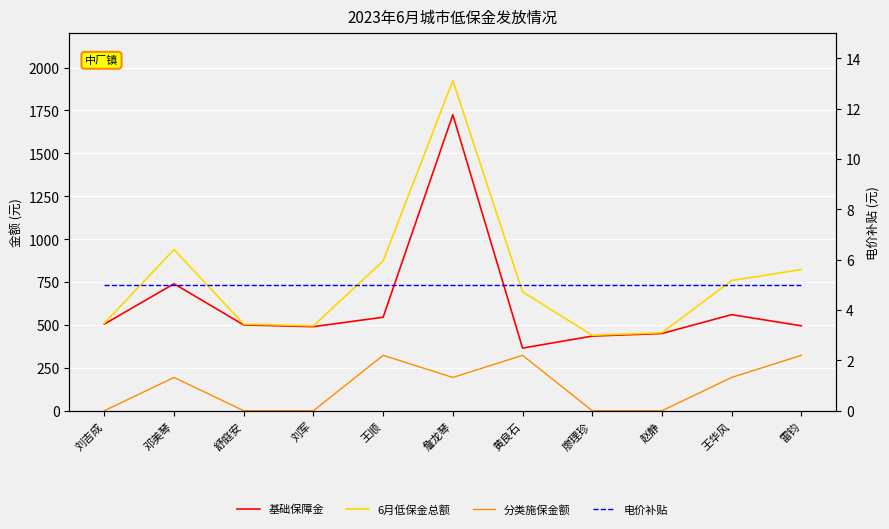

Does the chart display data point markers on the line(s)?

No